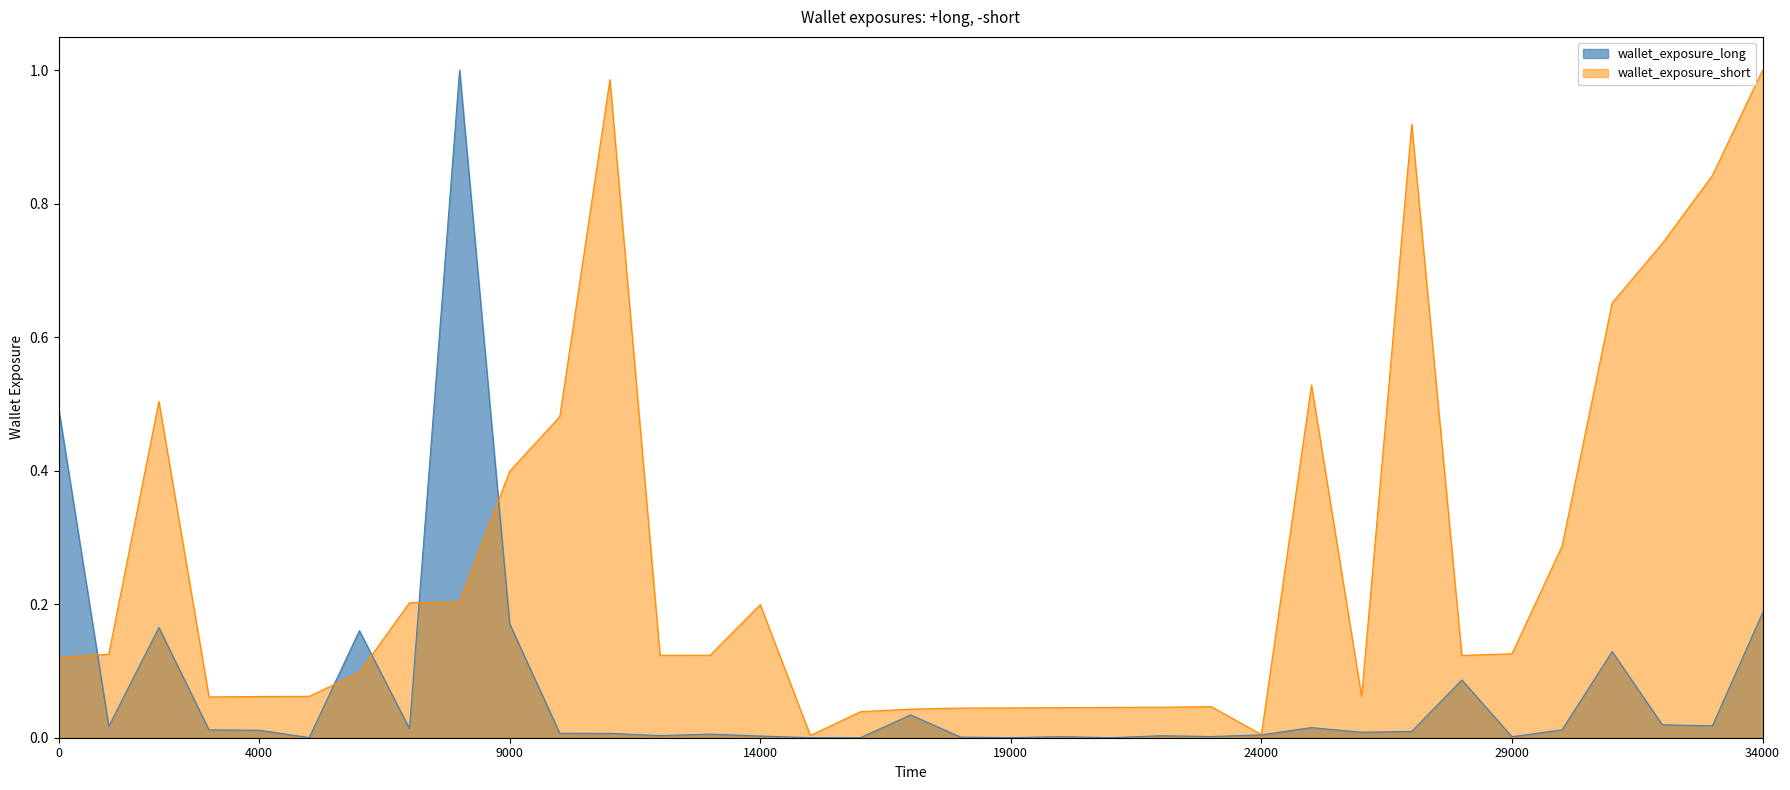

Does the chart display data point markers on the line(s)?

No